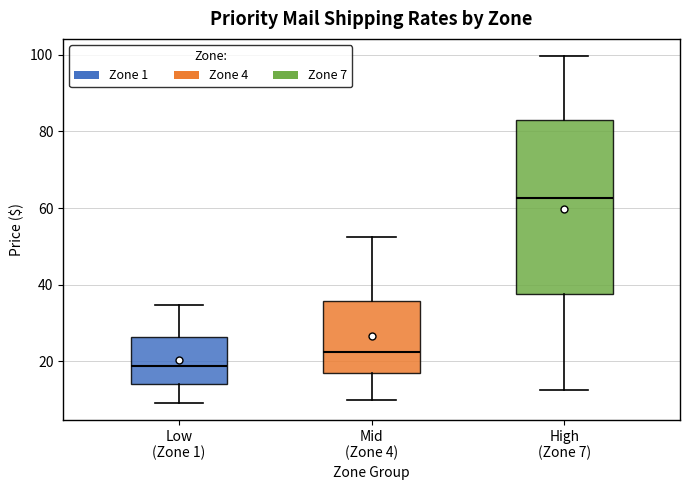

Where does the median line of the box for Mid (Zone 4) sit on the y-axis? The values are not printed on the chart, so give them approximately, as read against the axis.

22